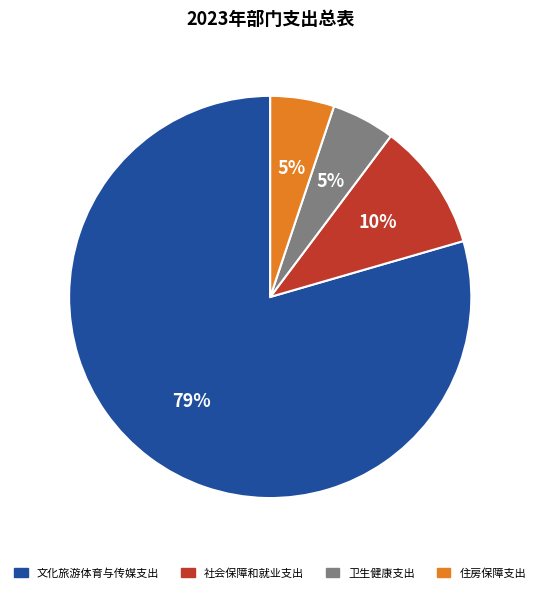

Is it true that 社会保障和就业支出 is 10% of the pie?

True